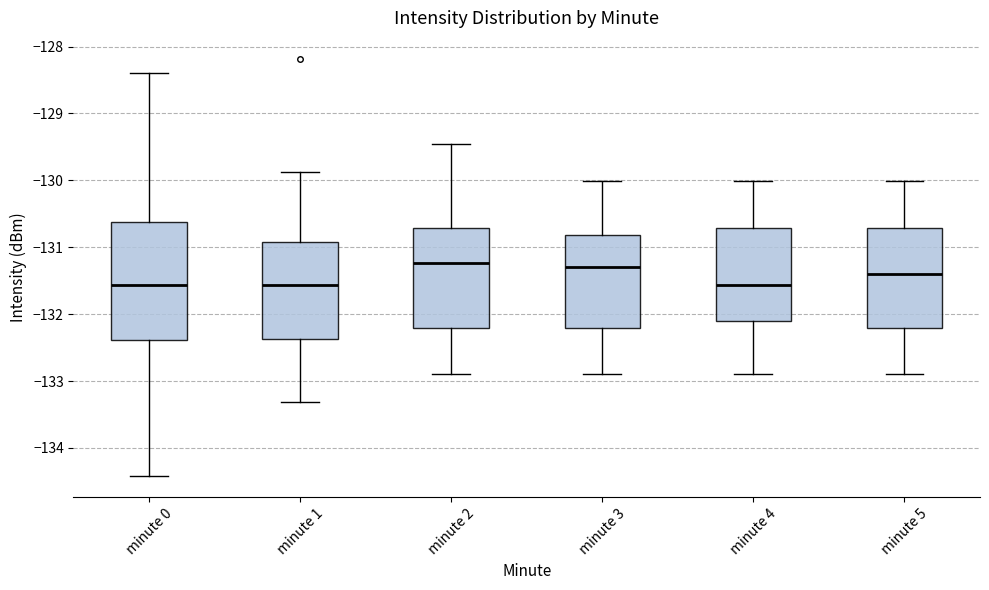

Reading left to right, transcribe this box plot: for each box, give where its median line is, the range the box spans, and where its two whiskers end, as read against the y-axis. The values are not printed on the chart, so give them approximately, as read against the axis.

minute 0: median -131.6, box -132.4 to -130.6, whiskers -134.4 to -128.4
minute 1: median -131.6, box -132.4 to -130.9, whiskers -133.3 to -129.9
minute 2: median -131.2, box -132.2 to -130.7, whiskers -132.9 to -129.5
minute 3: median -131.3, box -132.2 to -130.8, whiskers -132.9 to -130.0
minute 4: median -131.6, box -132.1 to -130.7, whiskers -132.9 to -130.0
minute 5: median -131.4, box -132.2 to -130.7, whiskers -132.9 to -130.0